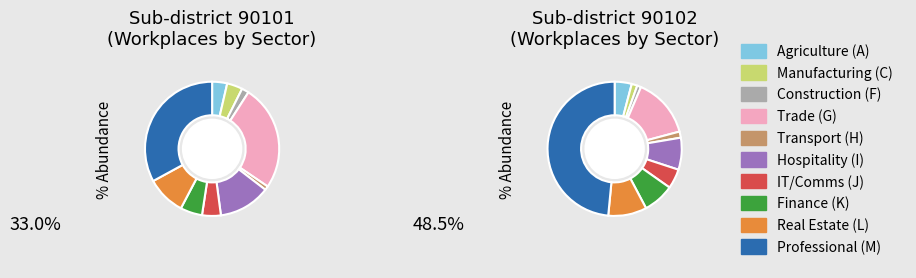

To the nearest percent, what is the difference between the largest and smallest slice percentages?

32%